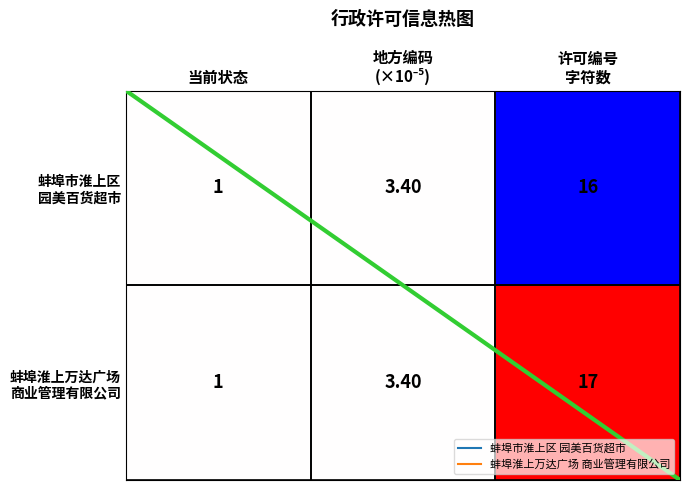

What is the maximum value shown in the chart?

17.0